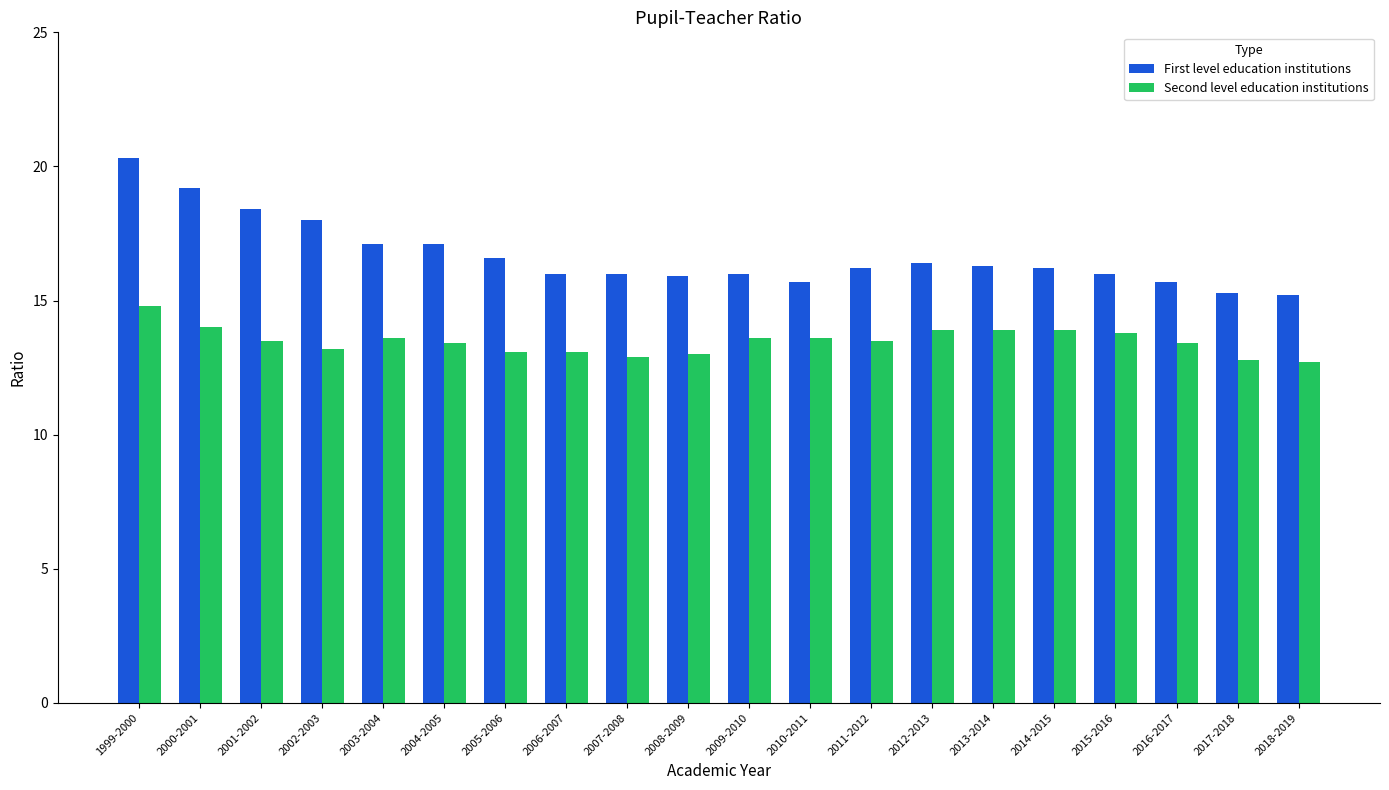

What is the highest value of the Second level education institutions series?

14.8